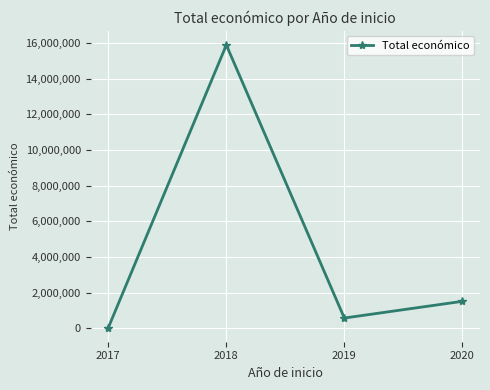

Is it true that the value at 2018 is 4981688?

False